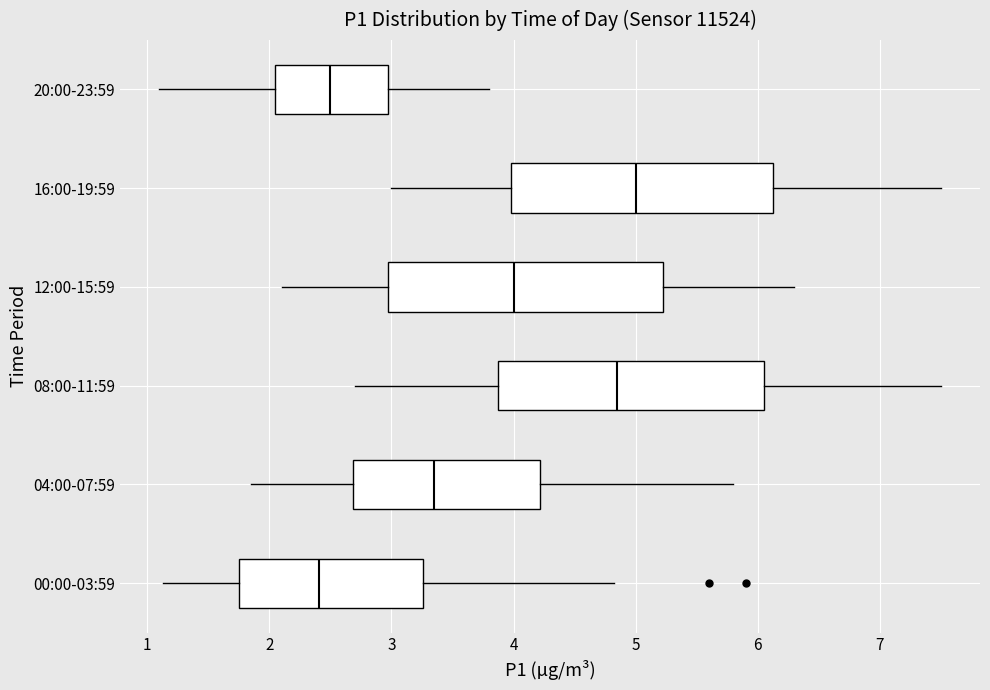

Where is the right edge of the box for 08:00-11:59 on the x-axis? The values are not printed on the chart, so give them approximately, as read against the axis.

6.1